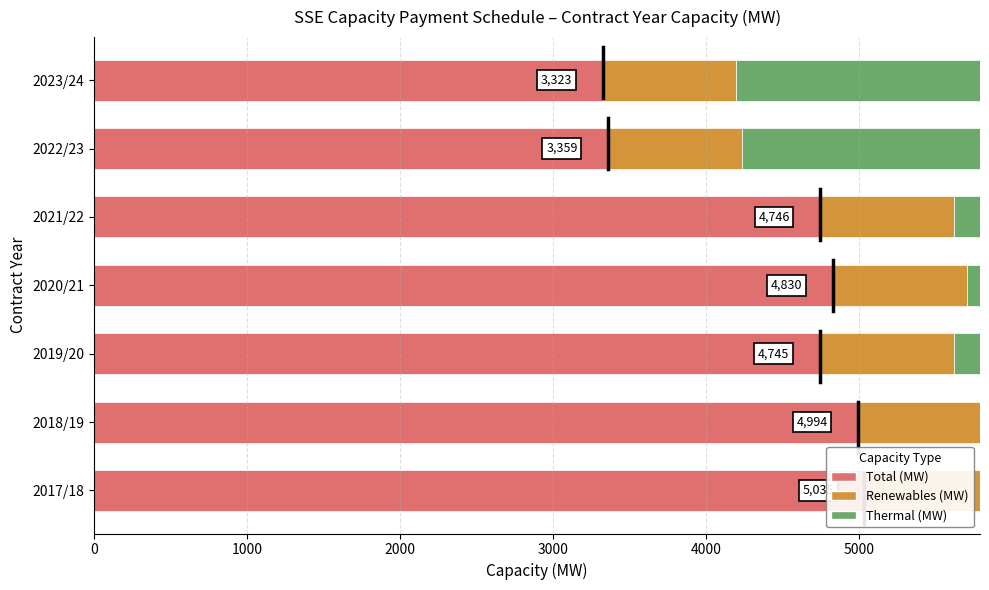

What is the average value of the Thermal (MW) series?

3560.4